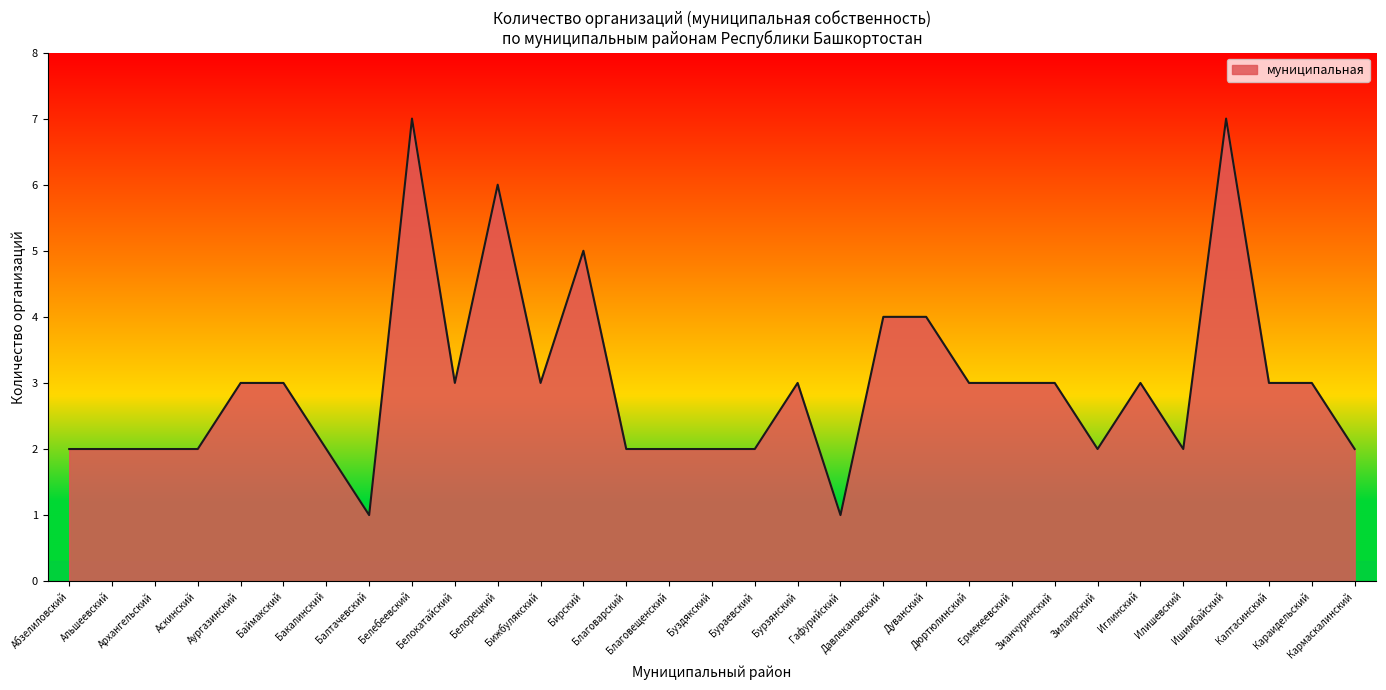

What is the difference between the maximum and minimum values?

6